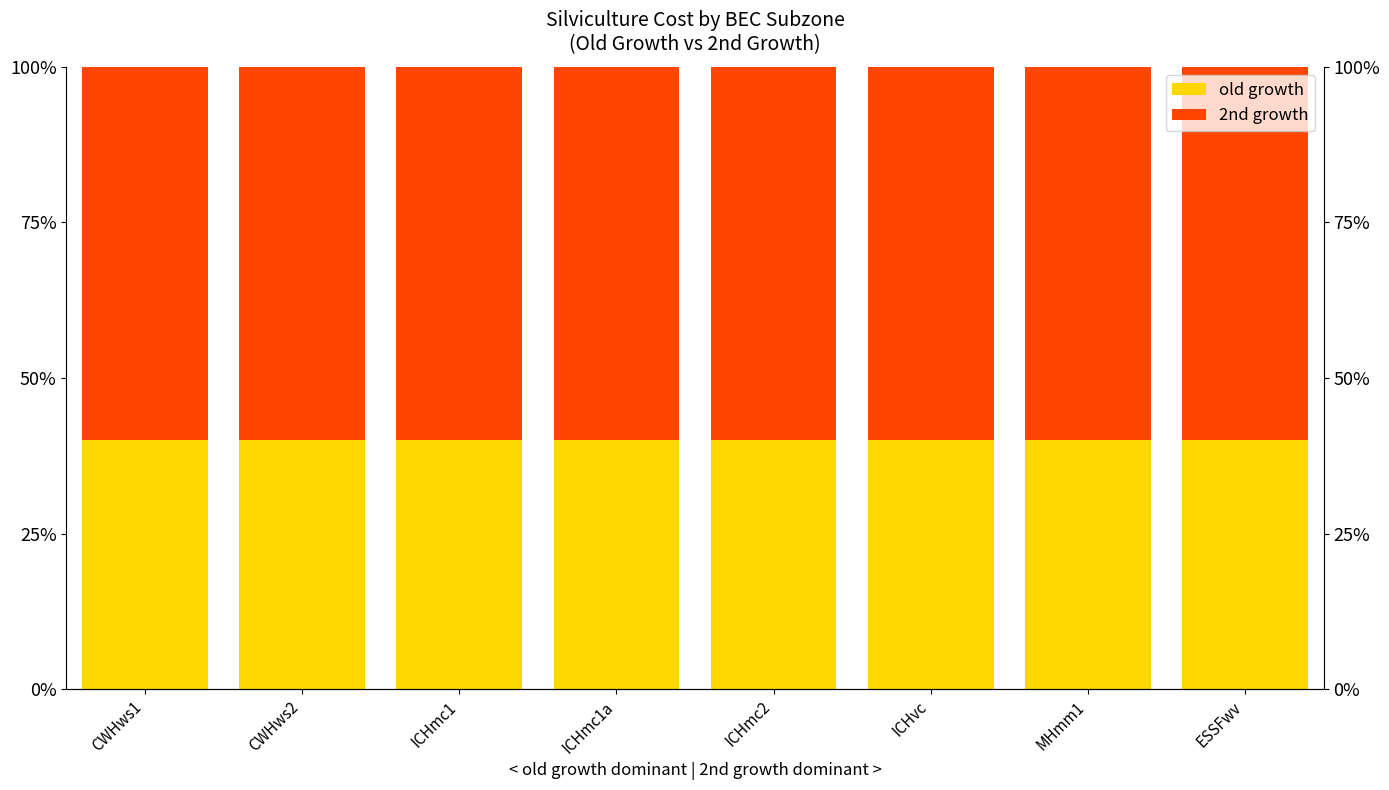

How many series are shown in this chart?

2